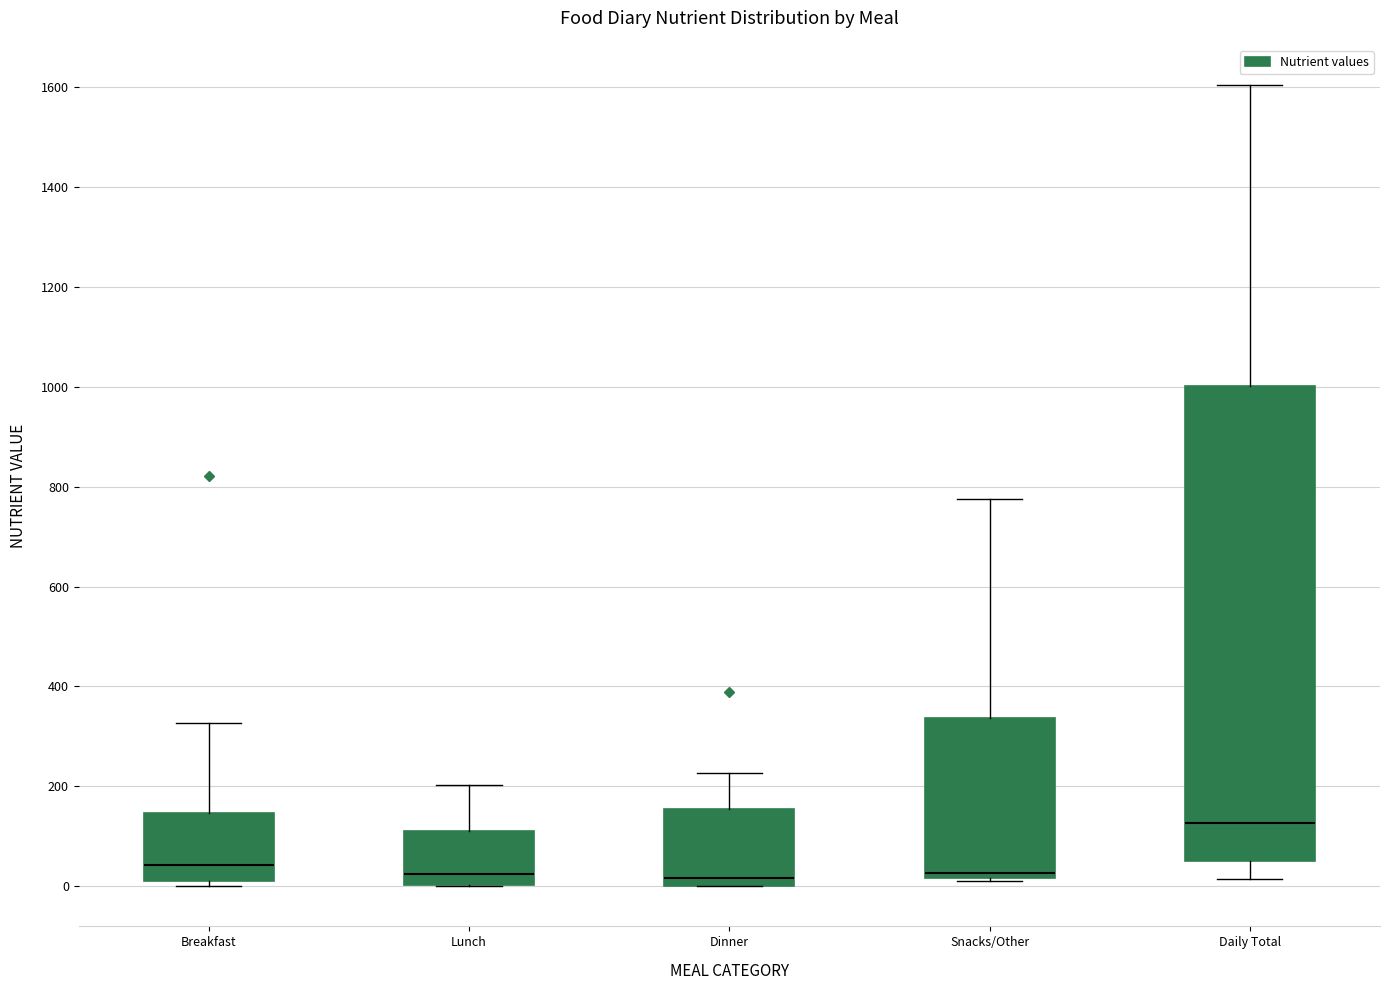

Reading left to right, transcribe this box plot: for each box, give where its median line is, the range the box spans, and where its two whiskers end, as read against the y-axis. The values are not printed on the chart, so give them approximately, as read against the axis.

Breakfast: median 40, box 20 to 140, whiskers 0 to 320
Lunch: median 20, box 0 to 120, whiskers 0 to 200
Dinner: median 20, box 0 to 160, whiskers 0 to 220
Snacks/Other: median 20 (just above the box's lower edge), box 20 to 340, whiskers 0 to 780
Daily Total: median 120, box 60 to 1000, whiskers 20 to 1600